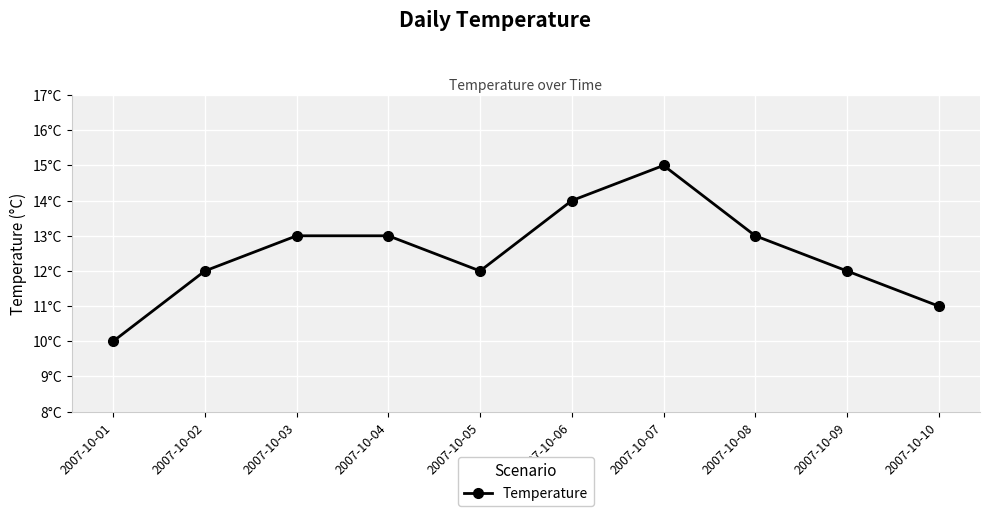

Which label corresponds to the largest value in the chart?

2007-10-07